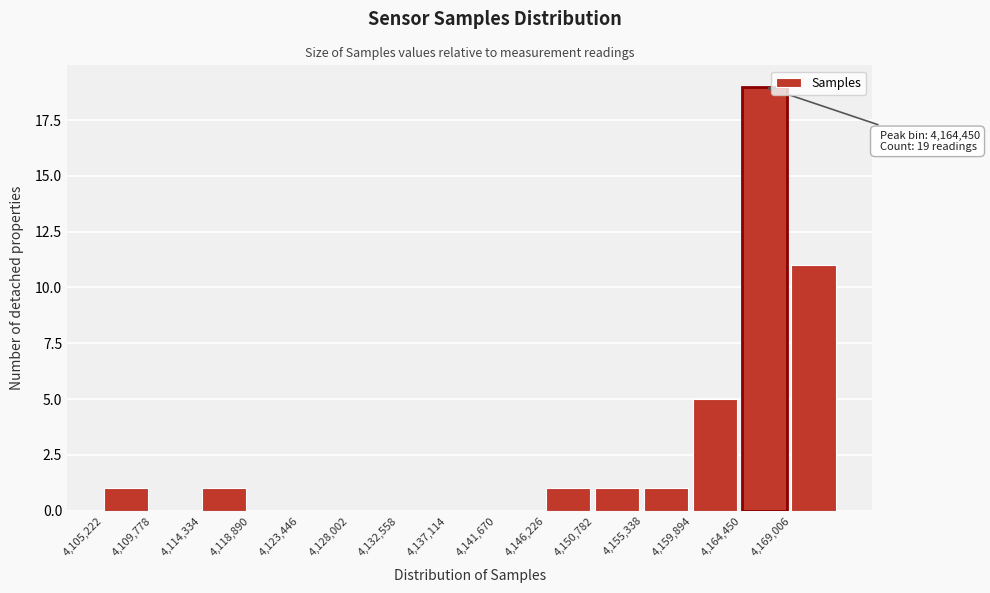

Which range on the x-axis has the tallest bar?

4164500 to 4169000